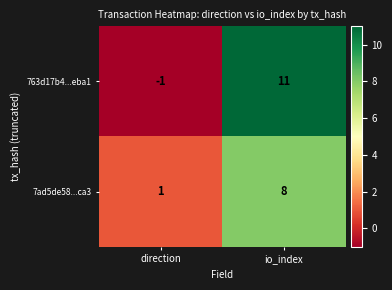

What is the spread (max minus min) of values at direction?

2